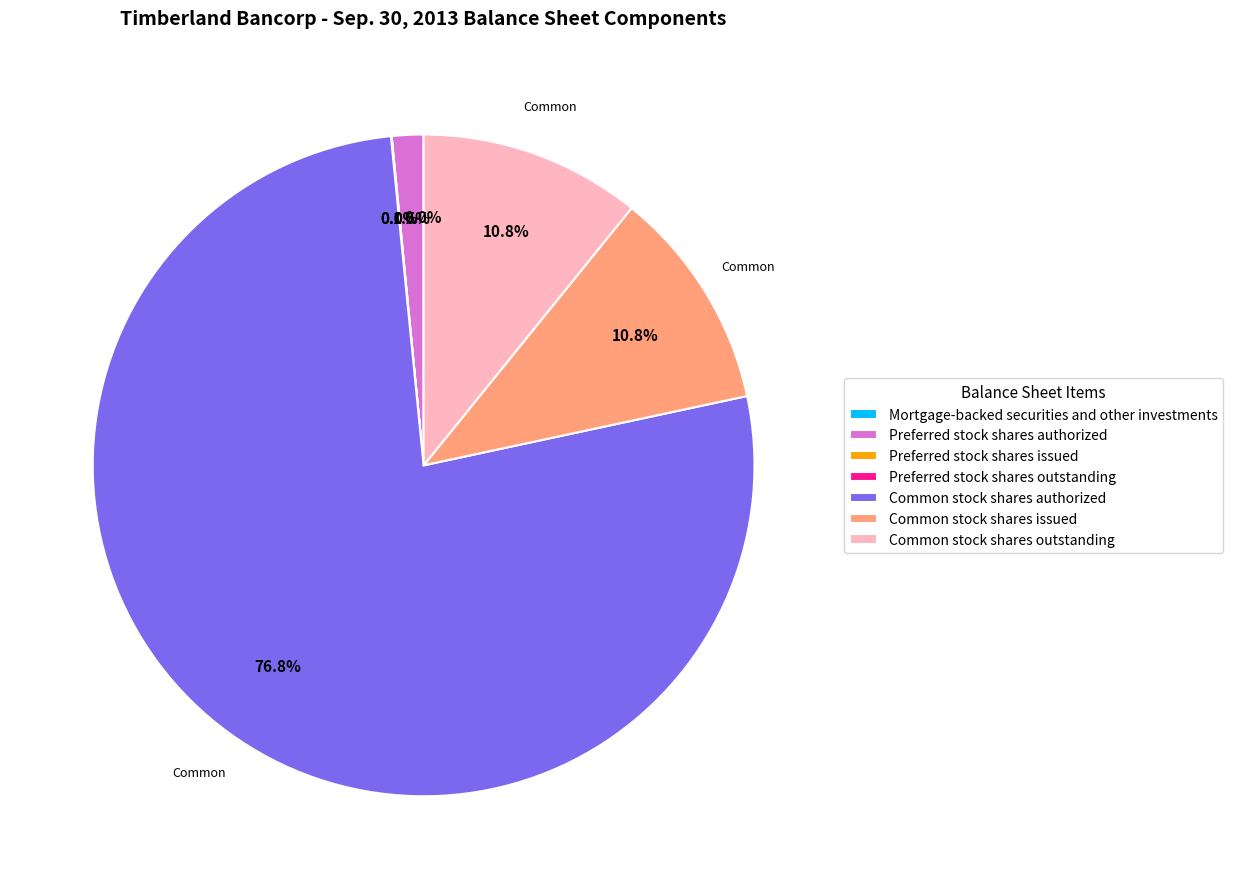

What is the majority slice?

Common stock shares authorized